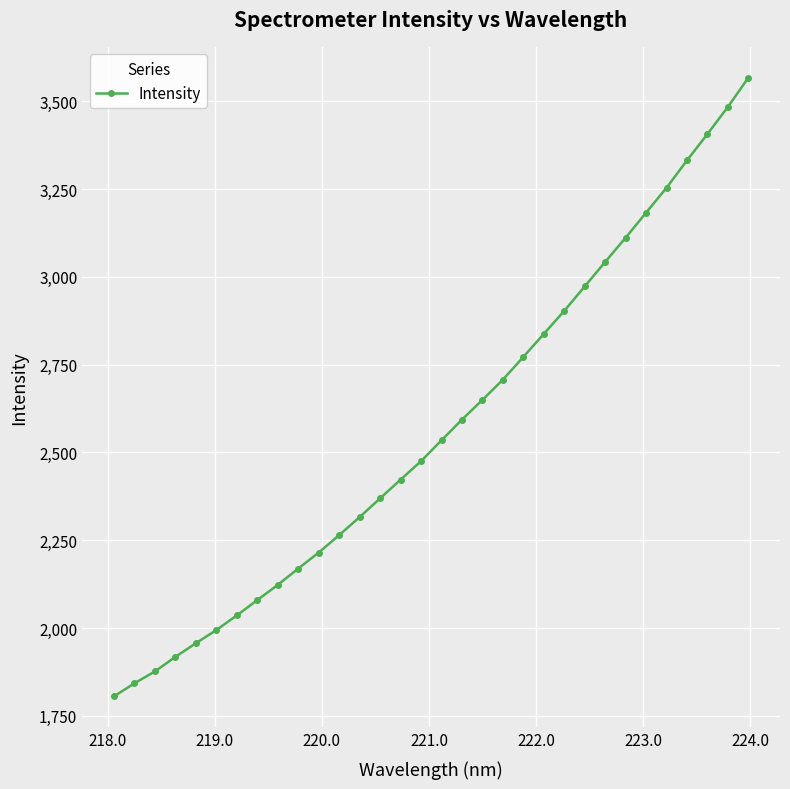

What is the smallest value displayed?

1805.4